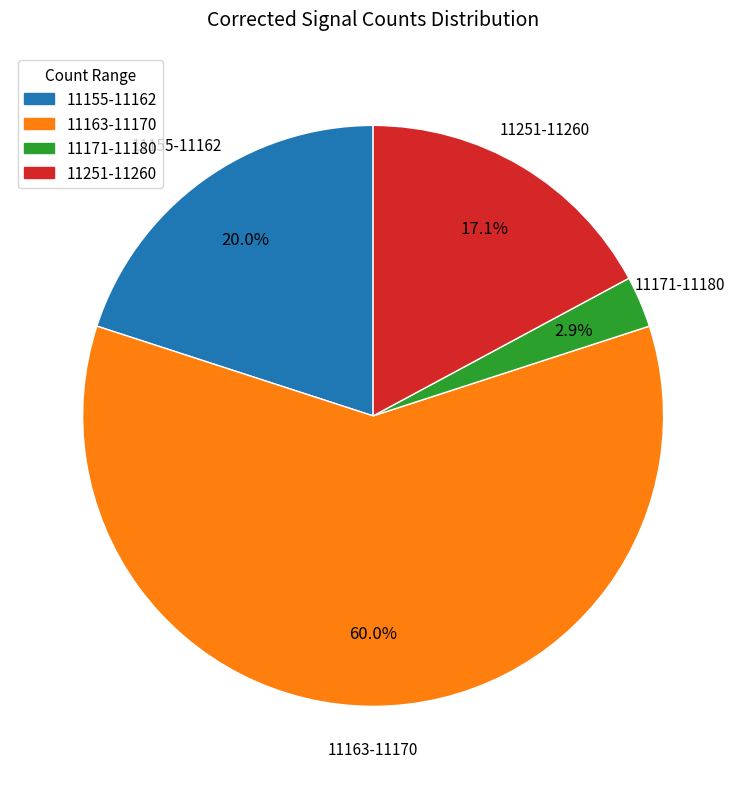

Between 11155-11162 and 11163-11170, which is larger?

11163-11170